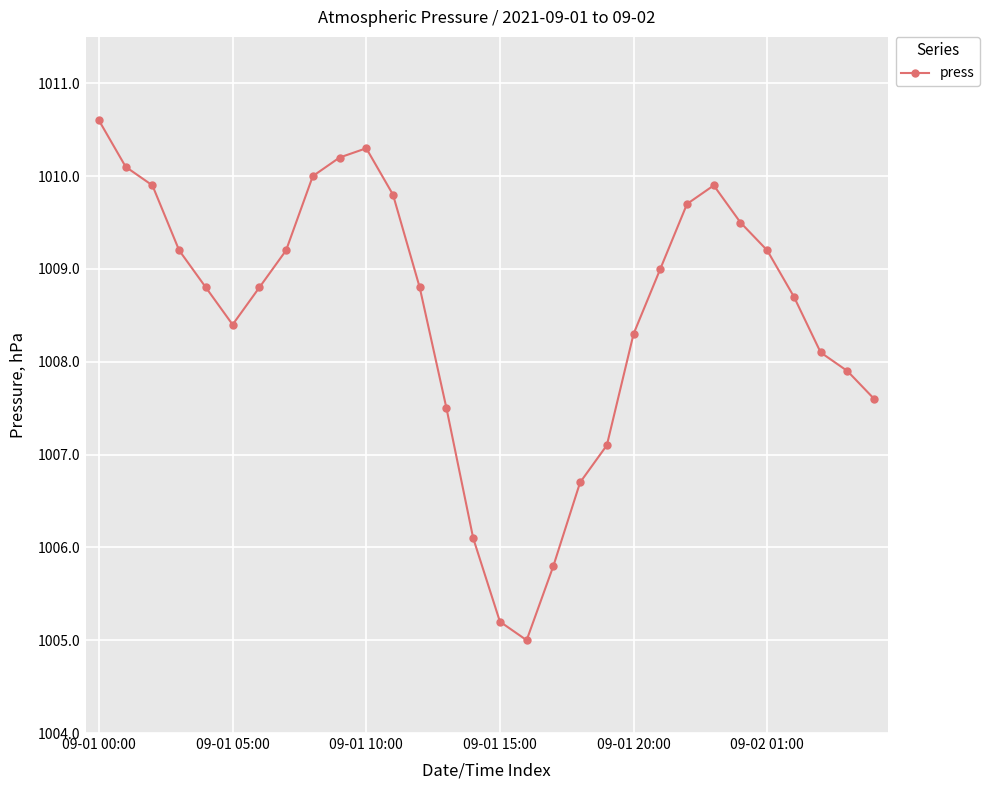

How many points are lower than both their immediate neighbors (excluding endpoints)?

2